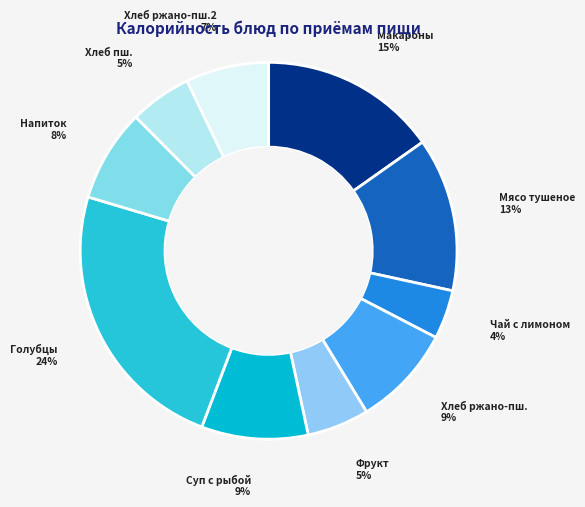

True or false: Чай с лимоном accounts for 4% of the total.

True